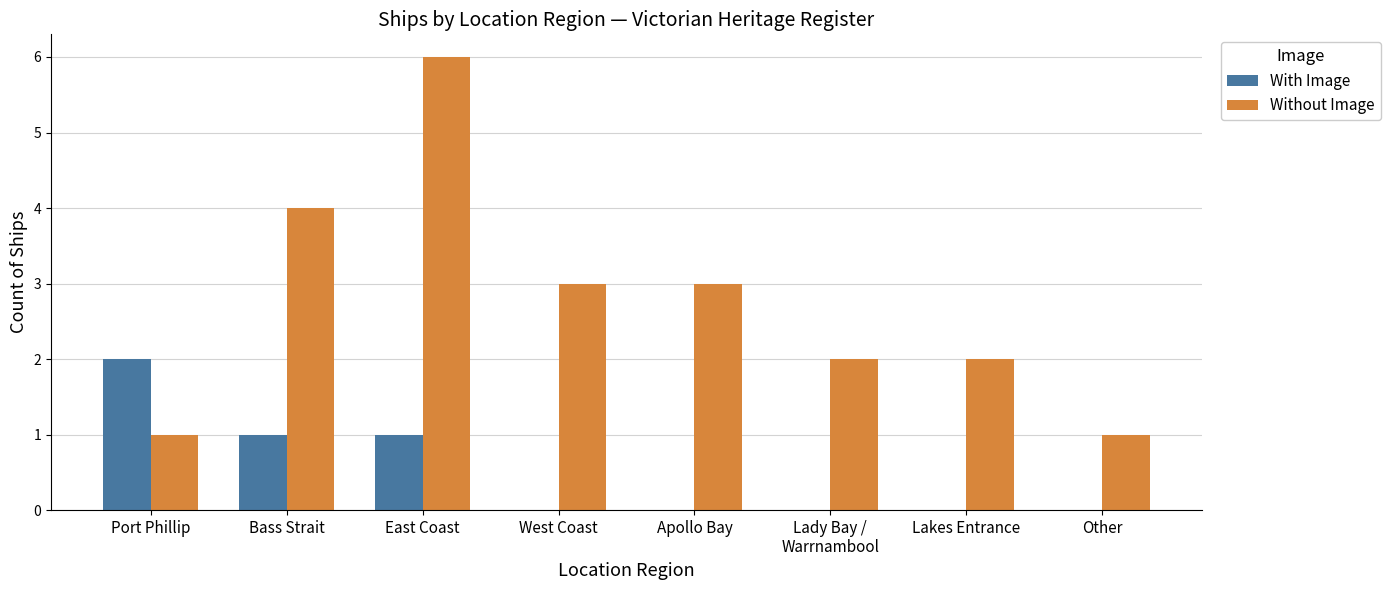

Which category has the highest value across all series?

East Coast